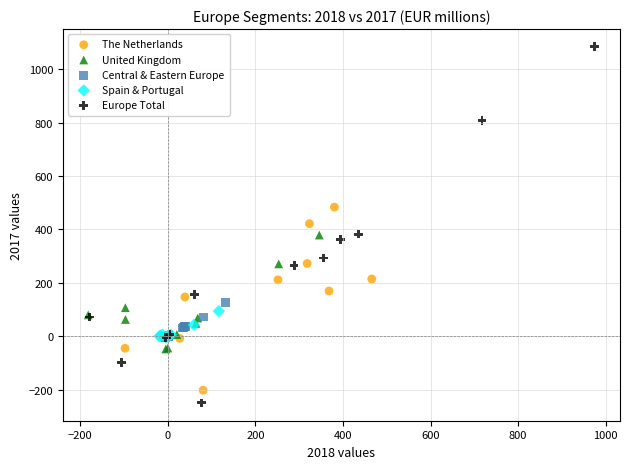

Which series has the widest spread of Y values?

Europe Total